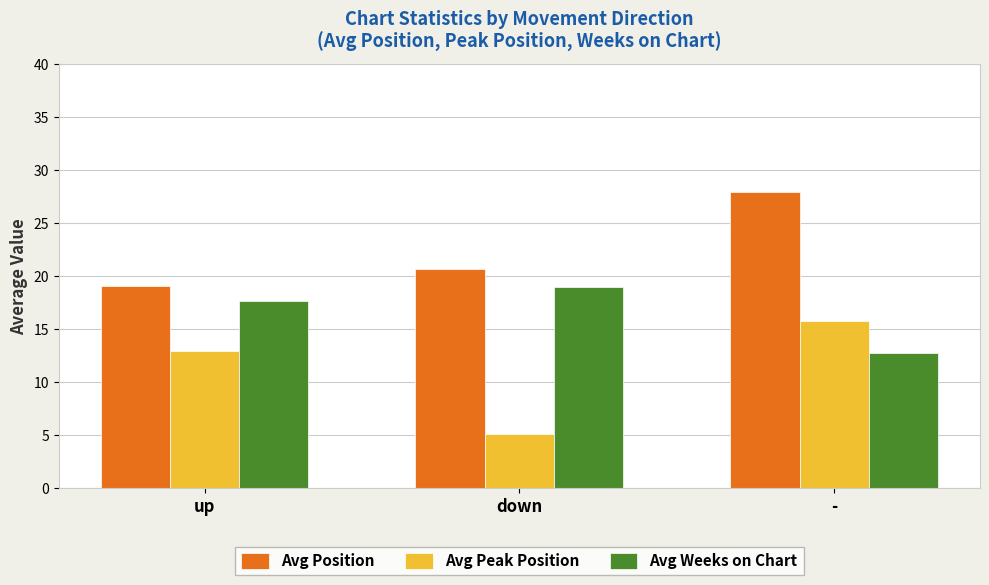

True or false: Avg Peak Position has a value of 15.8 at -.

True